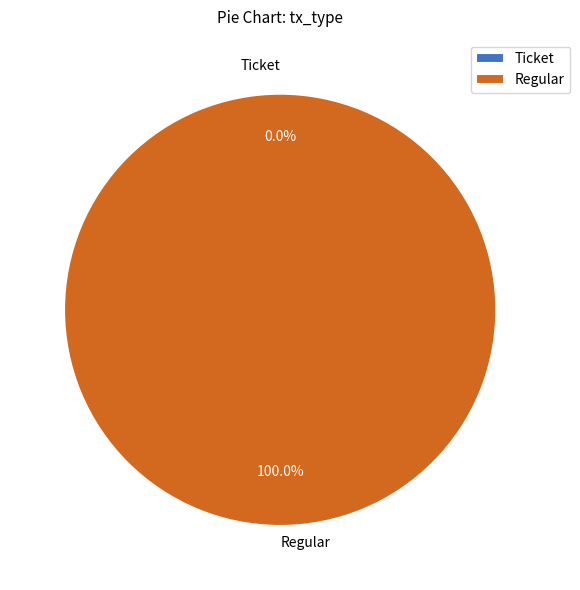

What is the largest slice in the pie chart?

Regular